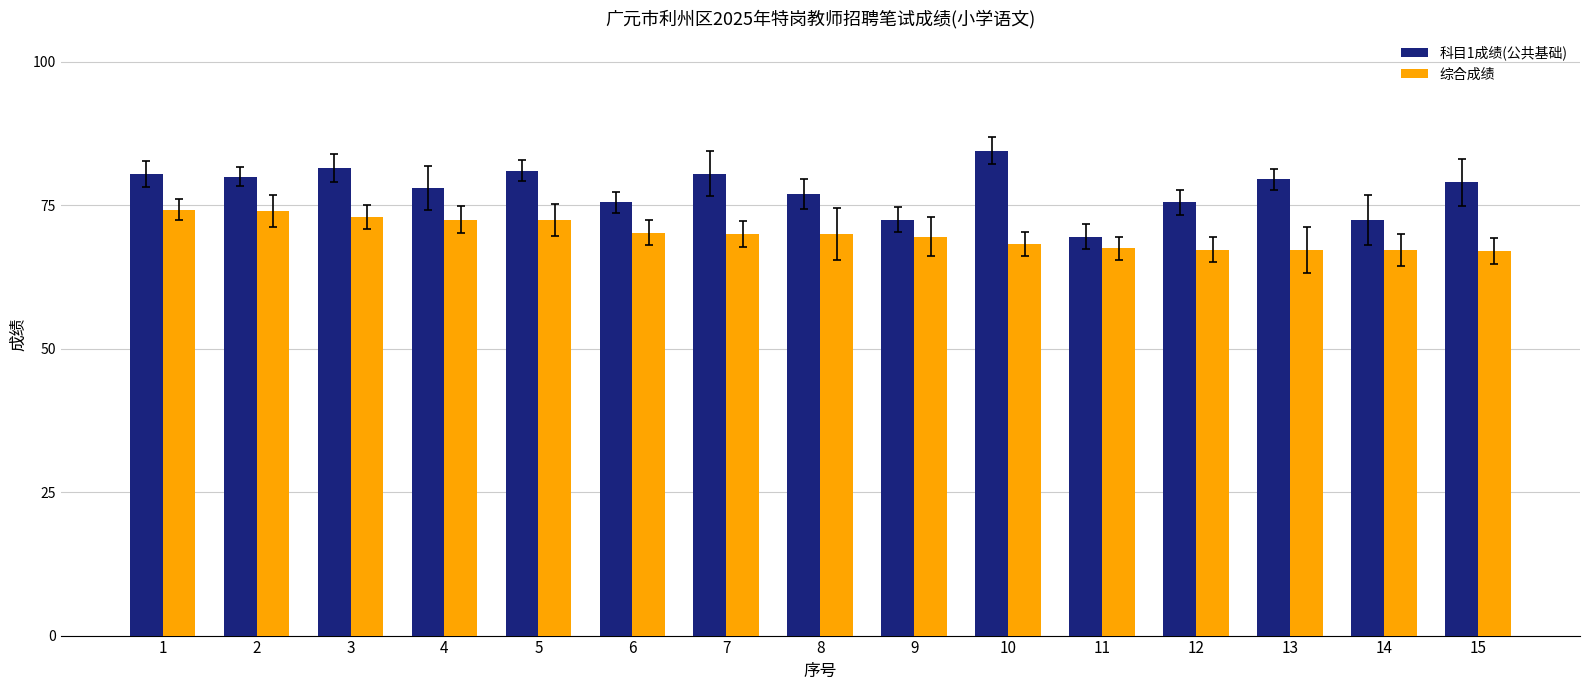

Which label corresponds to the largest value in the chart?

10